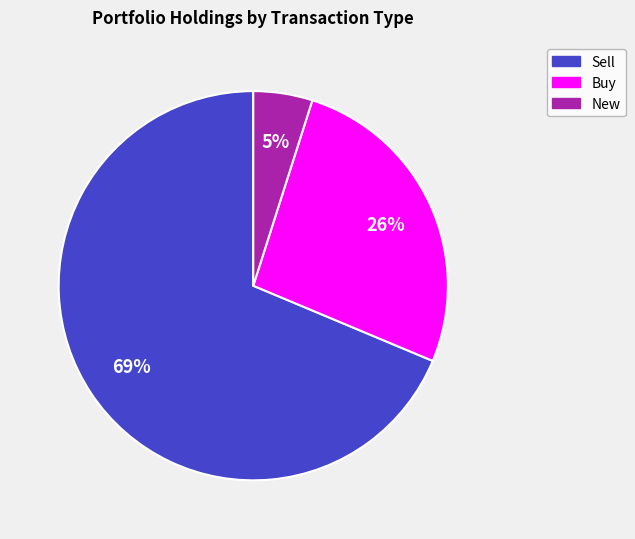

Count the number of slices in the pie.

3